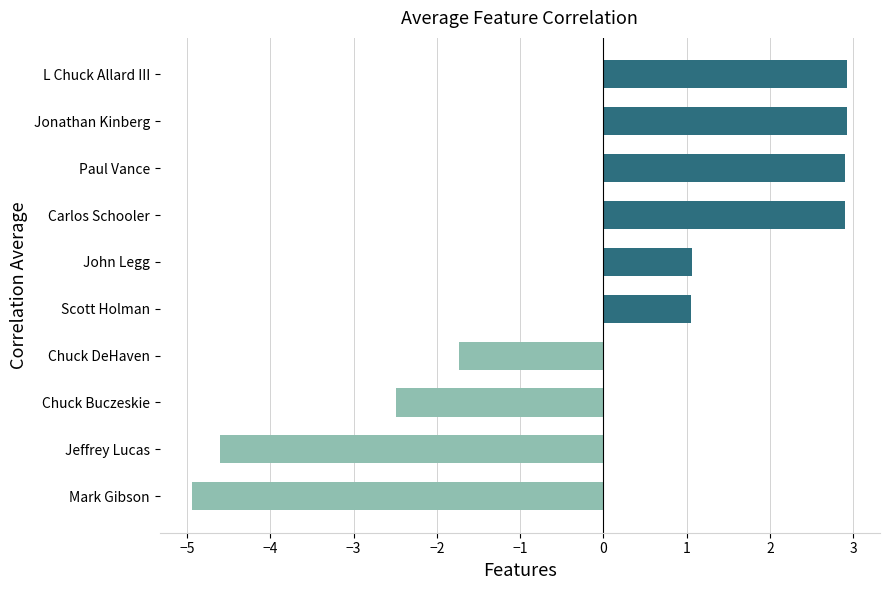

How many bars are there in total?

10